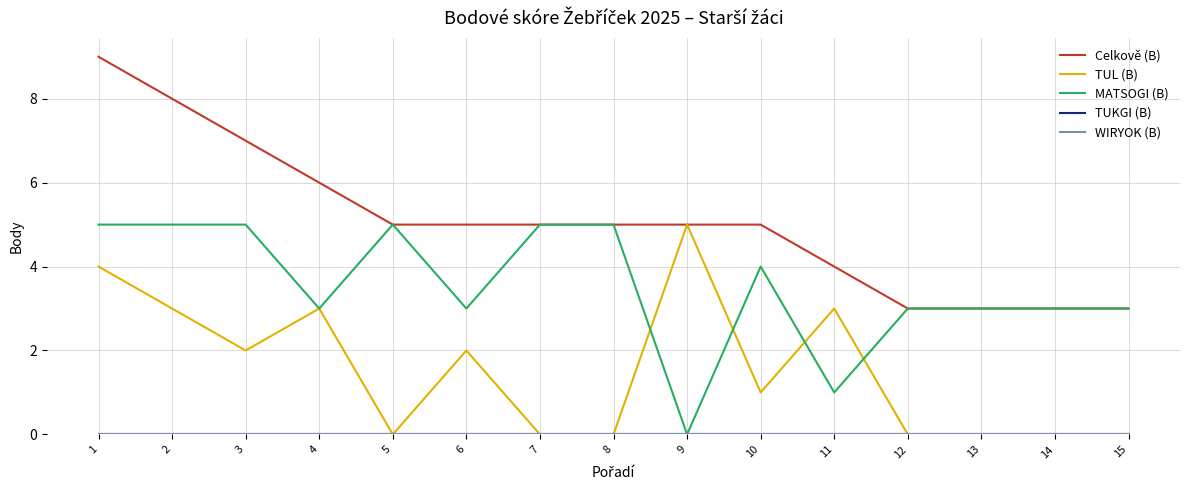

What is the greatest value displayed?

9